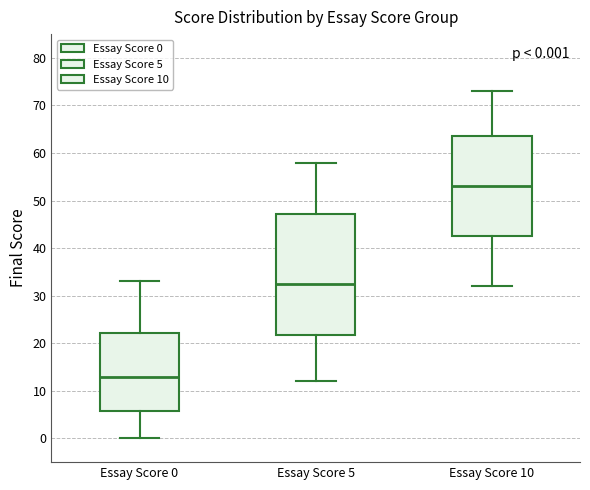

Which box has the lowest median line?

Essay Score 0